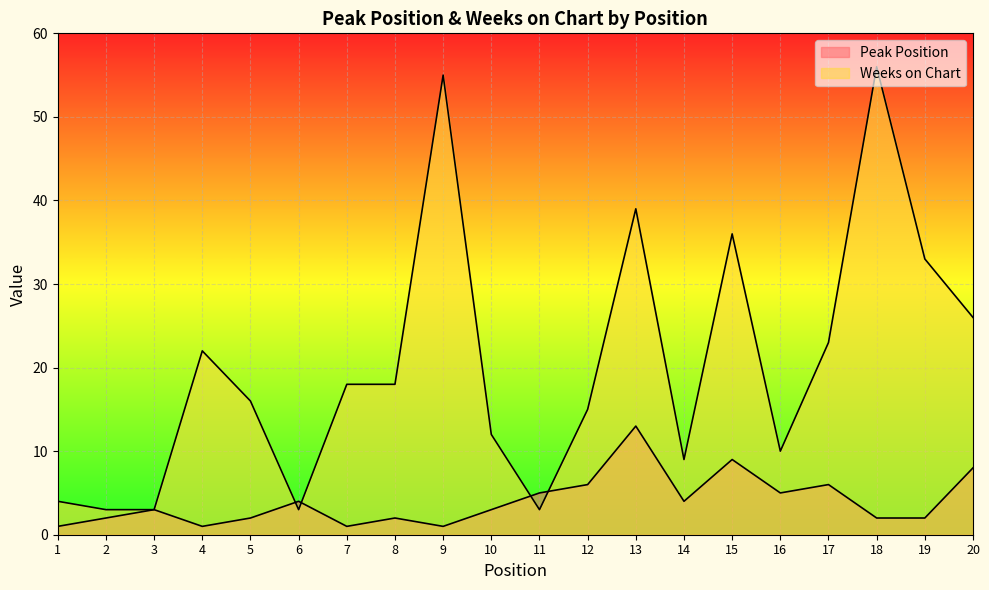

What are all the series names shown in the legend?

Peak Position, Weeks on Chart